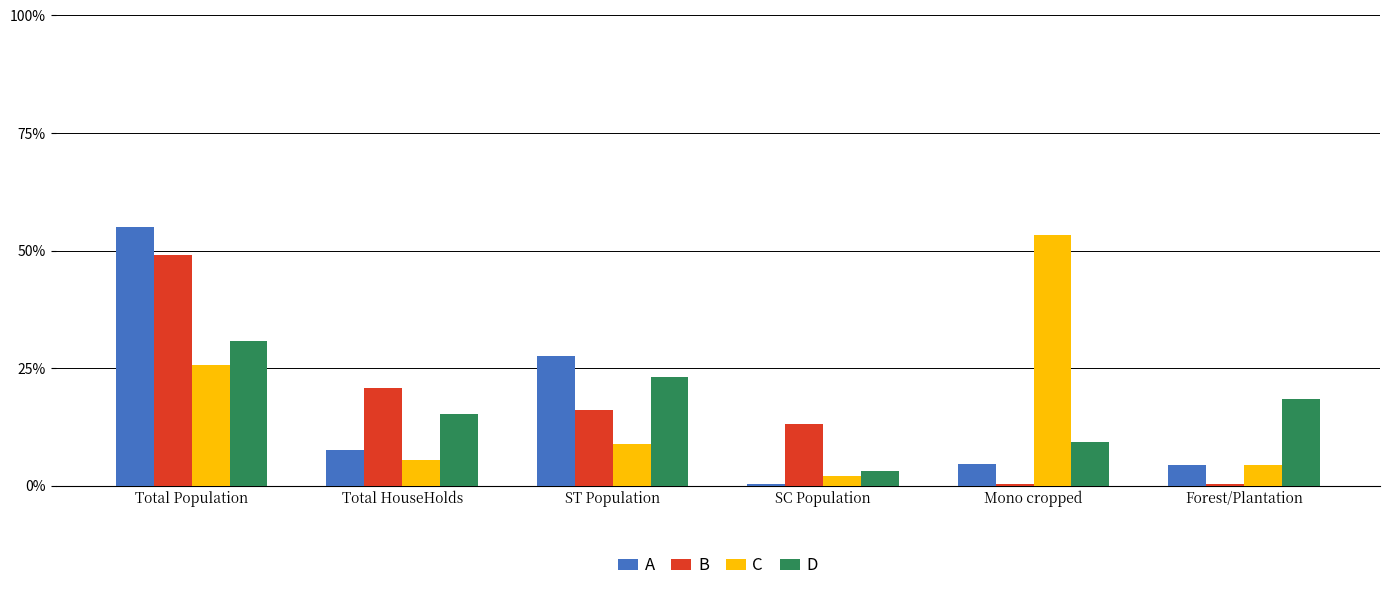

How many groups of bars are there?

6